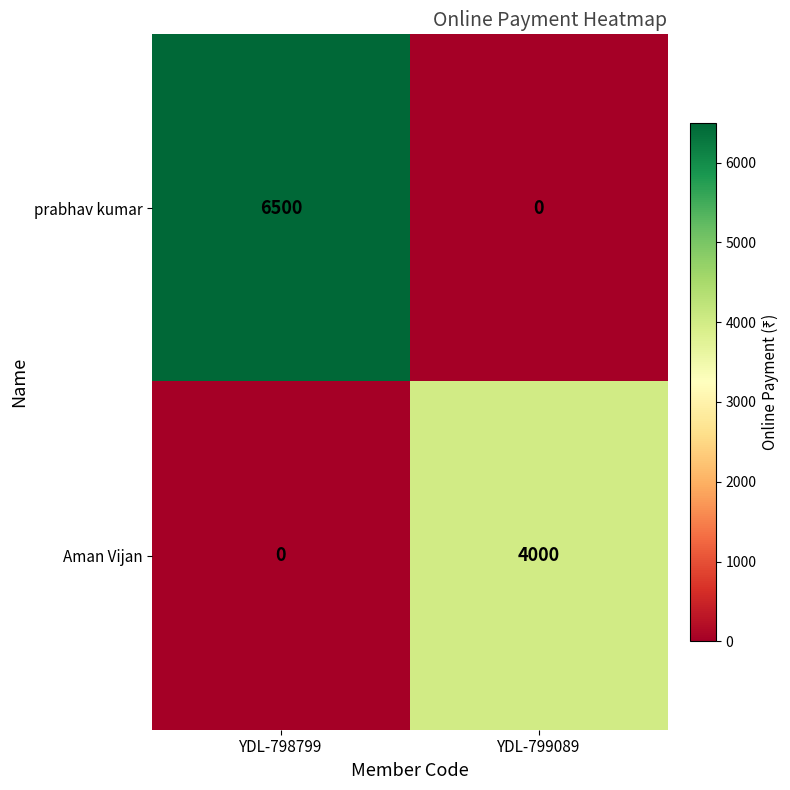

Rank the series at YDL-799089 from highest to lowest value.

Aman Vijan, prabhav kumar